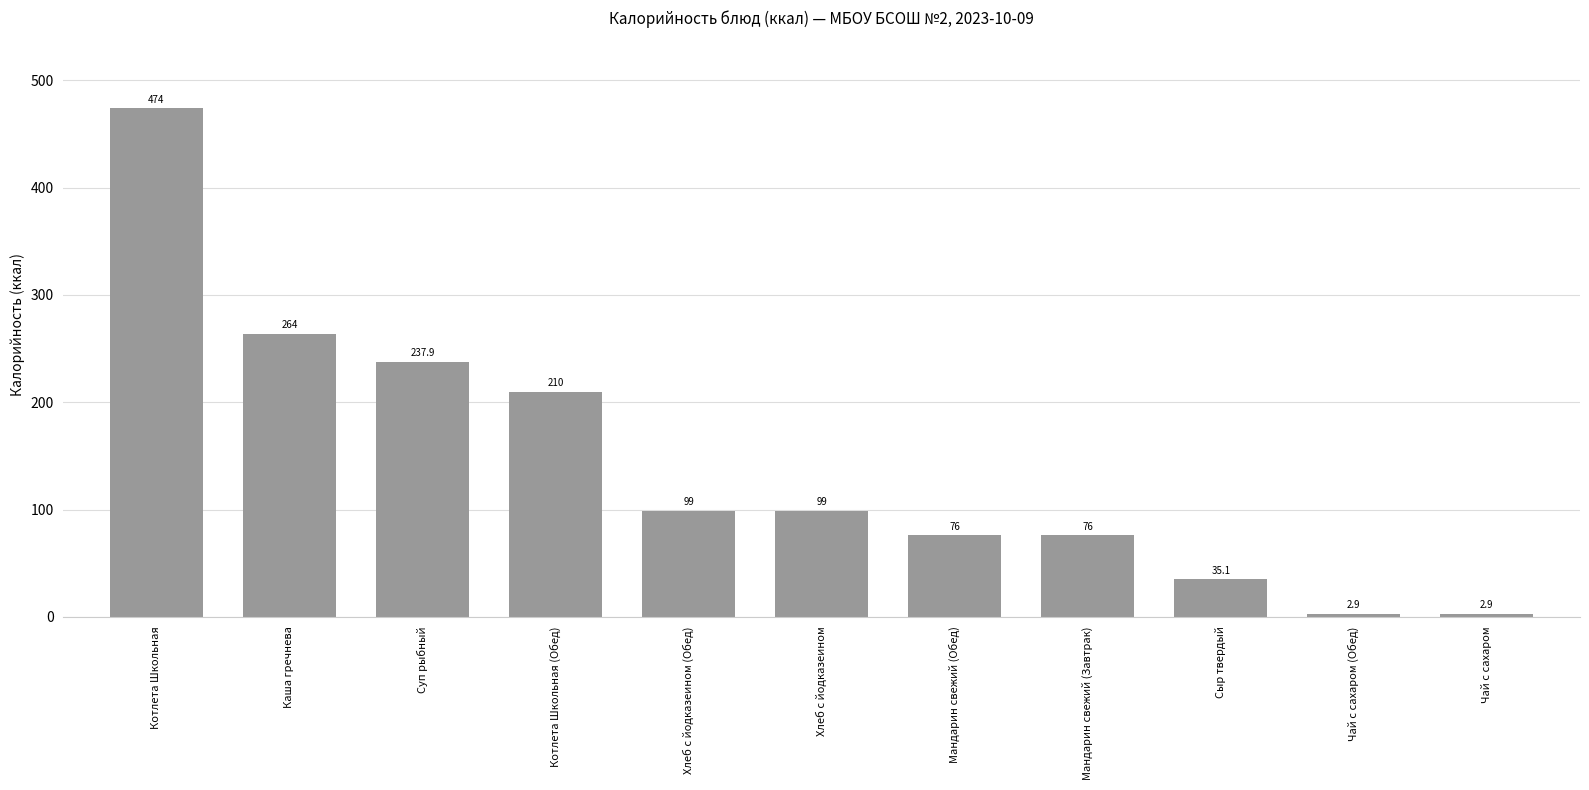

Reading left to right, transcribe all the data shown in this chart.

Котлета Школьная=474.0	Каша гречнева=264.0	Суп рыбный=237.9	Котлета Школьная (Обед)=210.0	Хлеб с йодказеином (Обед)=99.0	Хлеб с йодказеином=99.0	Мандарин свежий (Обед)=76.0	Мандарин свежий (Завтрак)=76.0	Сыр твердый=35.1	Чай с сахаром (Обед)=2.9	Чай с сахаром=2.9